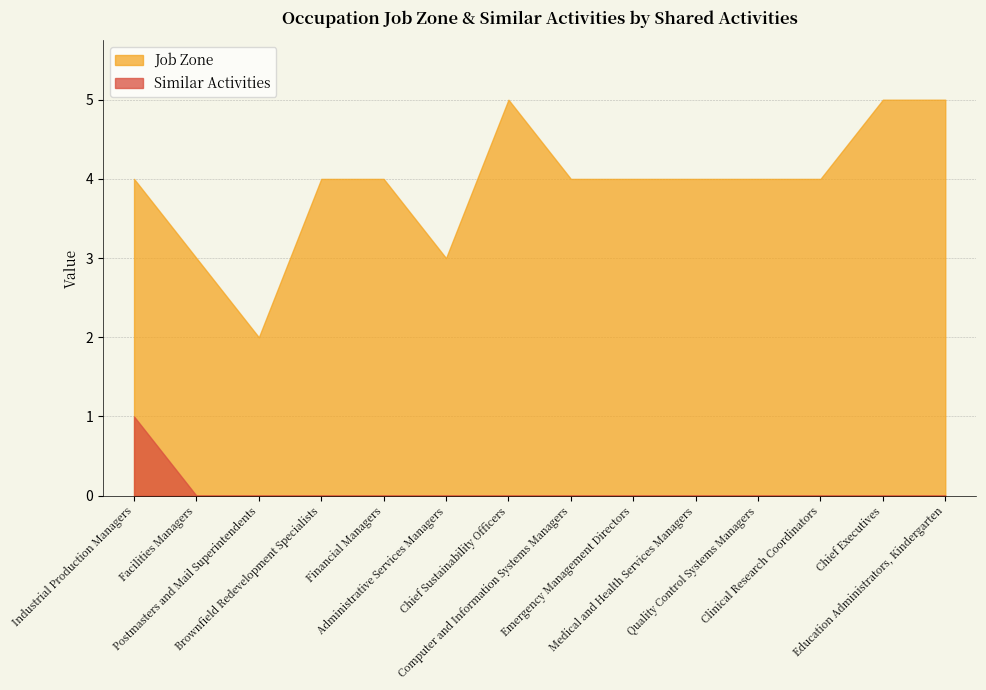

The Job Zone series shows 2 at Postmasters and Mail Superintendents. True or false?

True